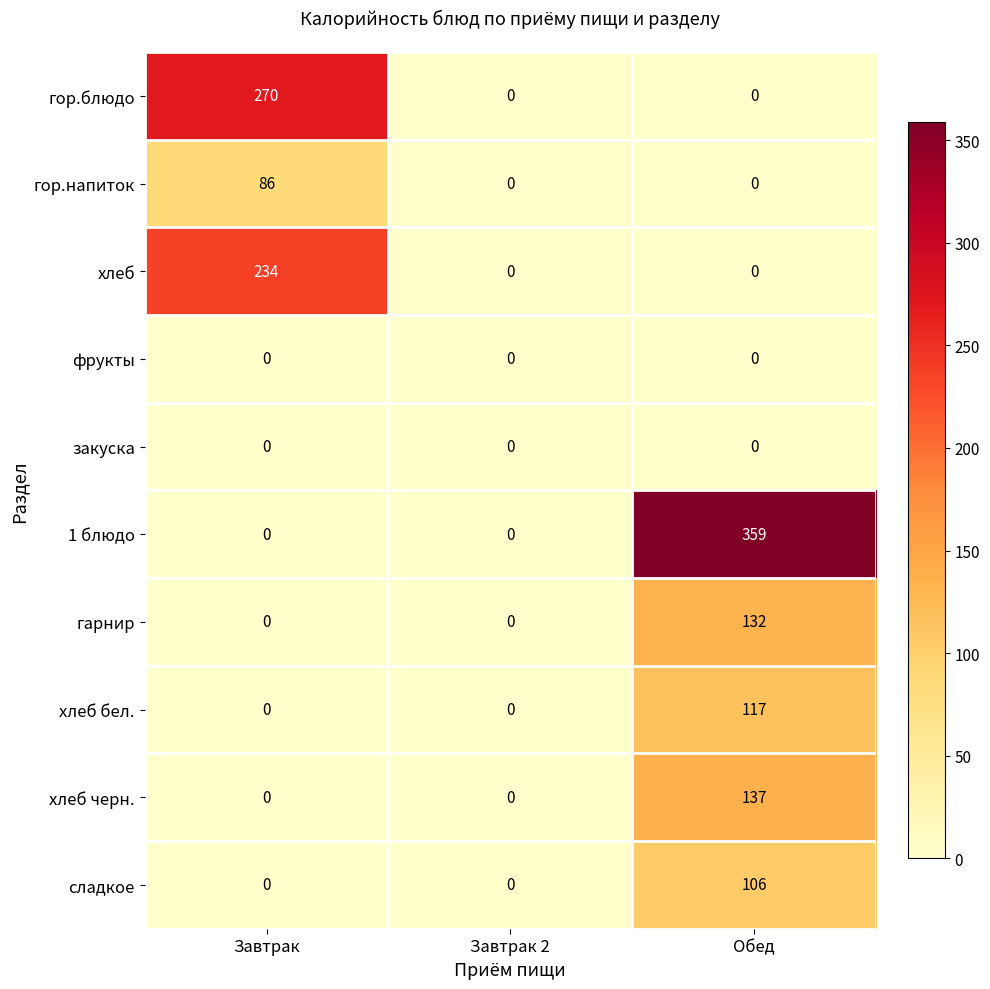

Which category has the highest value in the гарнир series?

Обед